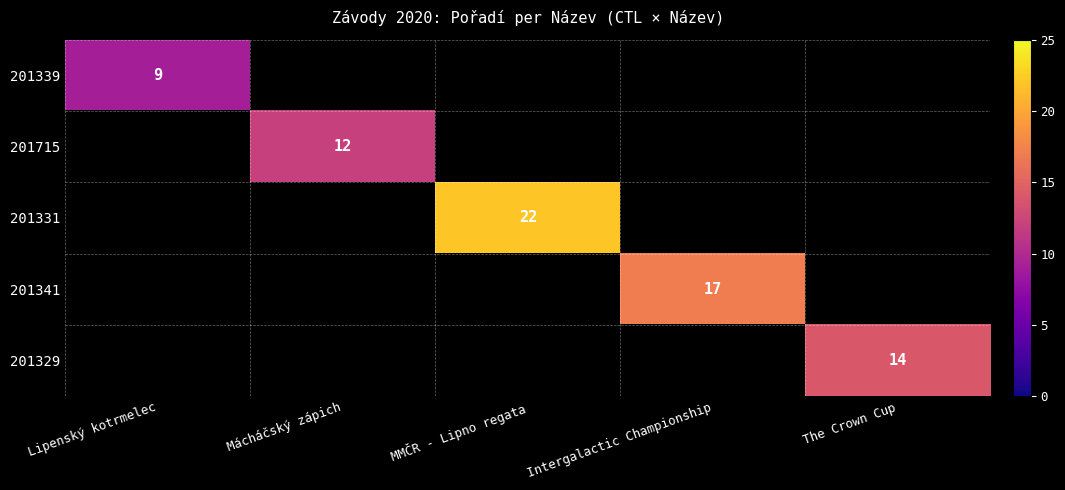

The value of 201341 at Intergalactic Championship is 28. True or false?

False